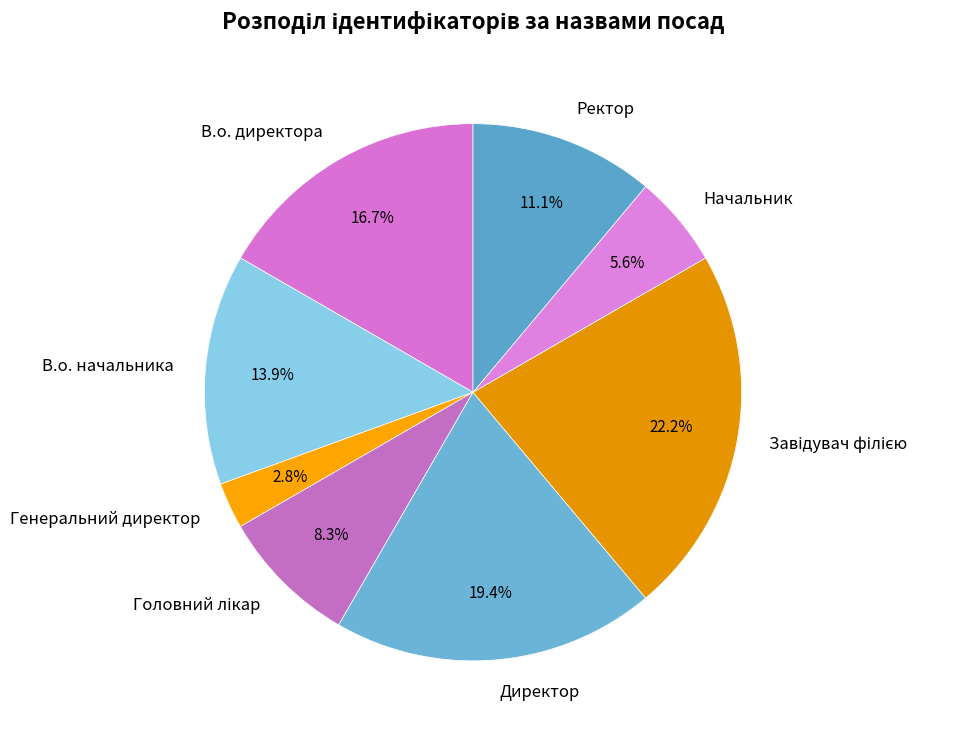

Is Ректор the majority of the pie?

No